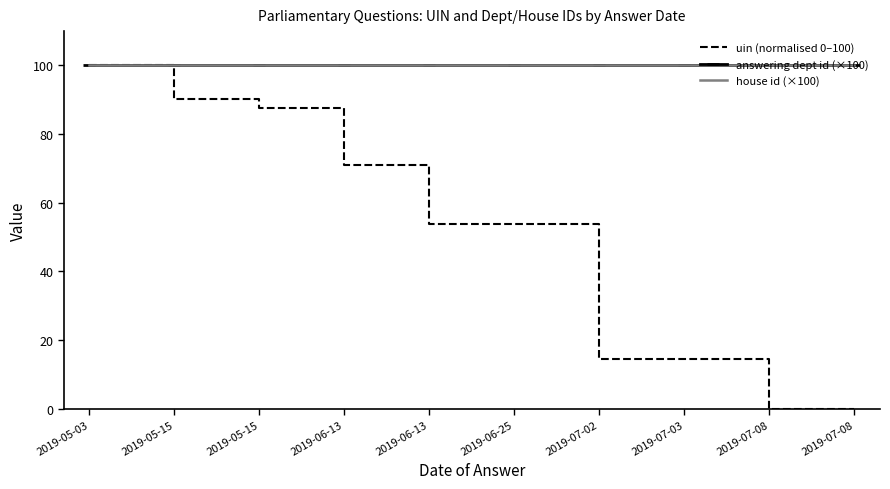

Reading right to left, transcribe all the data shown in this chart.

uin (normalised 0–100): 0.0	0.0	14.5	14.4	53.8	53.8	70.9	87.7	90.2	100.0
answering dept id (×100): 100.0	100.0	100.0	100.0	100.0	100.0	100.0	100.0	100.0	100.0
house id (×100): 100.0	100.0	100.0	100.0	100.0	100.0	100.0	100.0	100.0	100.0